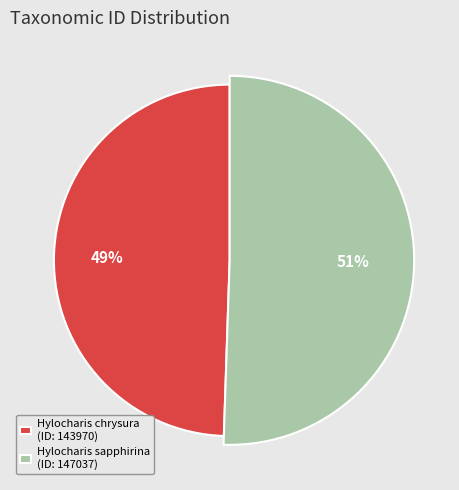

Is Hylocharis sapphirina the majority of the pie?

Yes